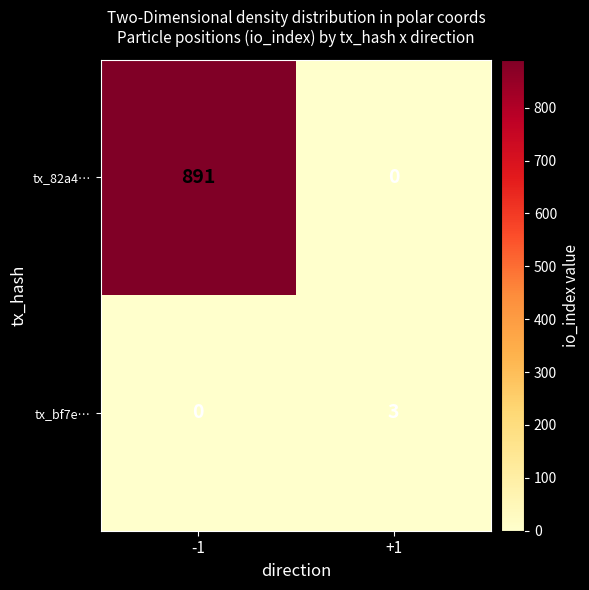

How many positive values does the tx_bf7e… series have?

1